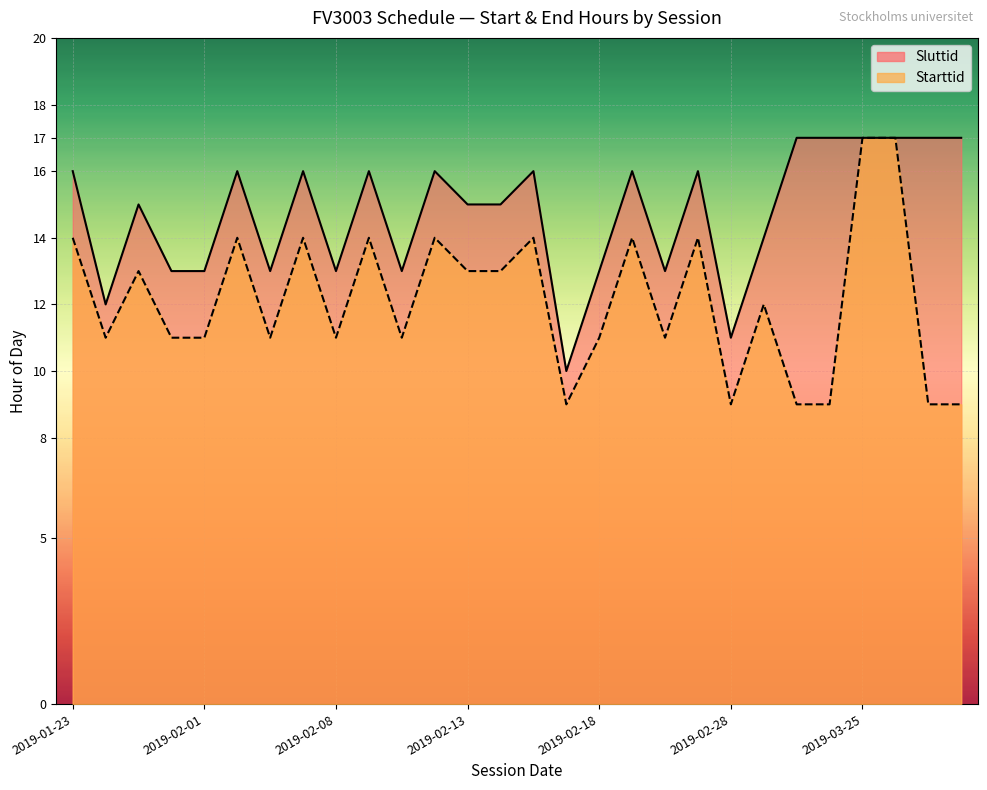

What are all the series names shown in the legend?

Sluttid, Starttid